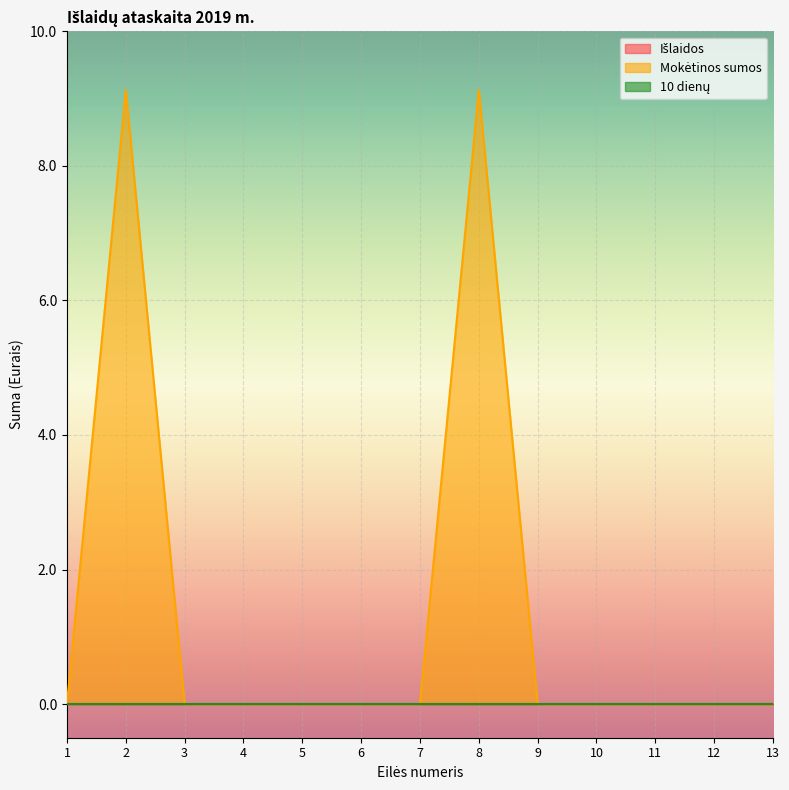

At which category does the chart reach its peak across all series?

2